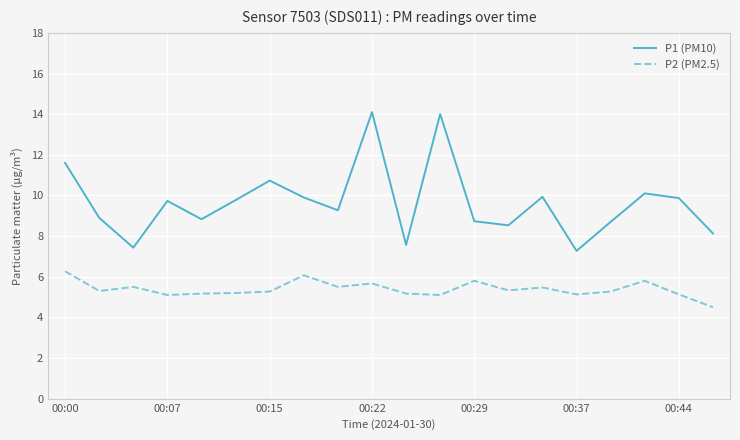

True or false: P1 (PM10) and P2 (PM2.5) cross at least once.

False